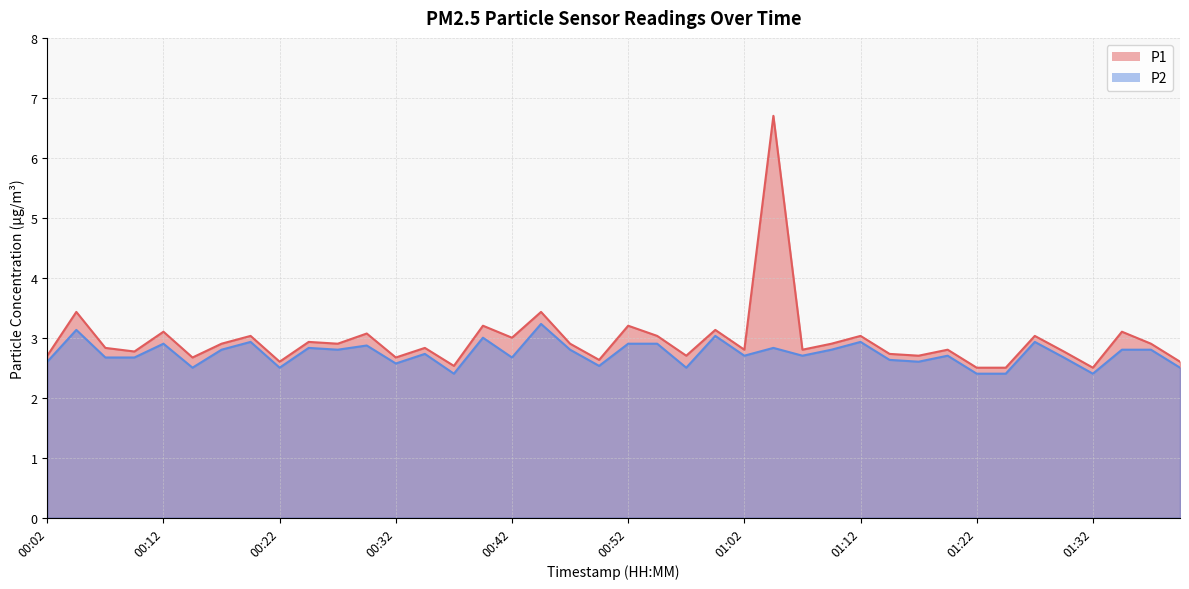

Which label corresponds to the smallest value in the chart?

00:37